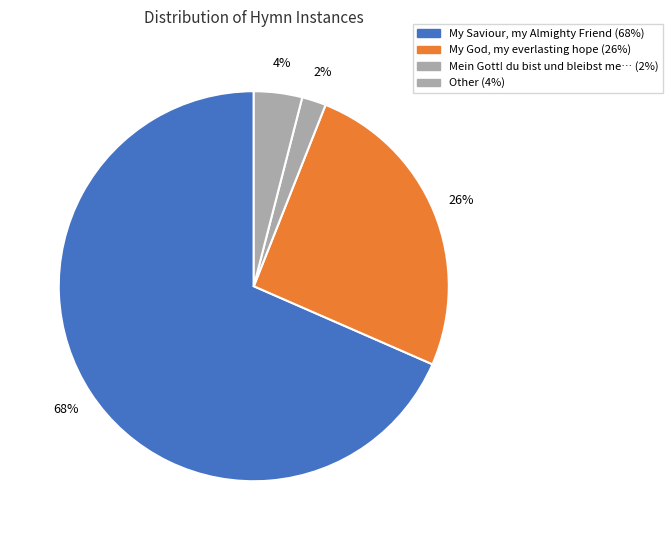

How many segments does this pie chart have?

4